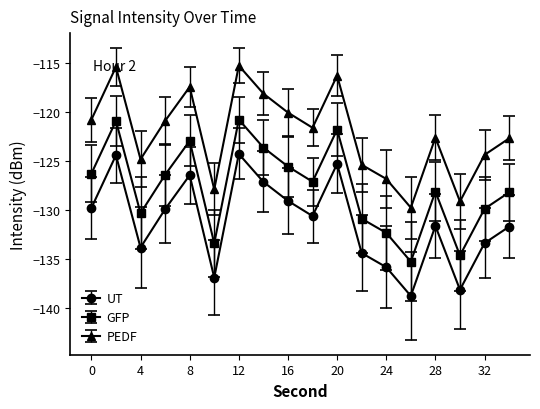

True or false: PEDF and UT intersect in this chart.

False